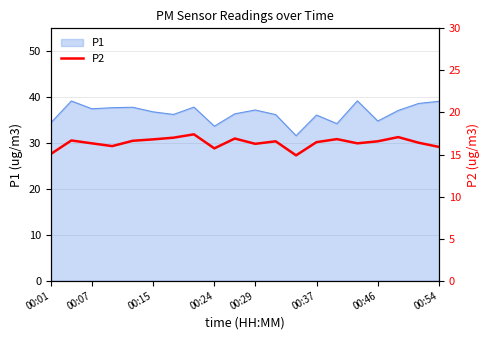

What is the highest value of the P1 series?

39.2